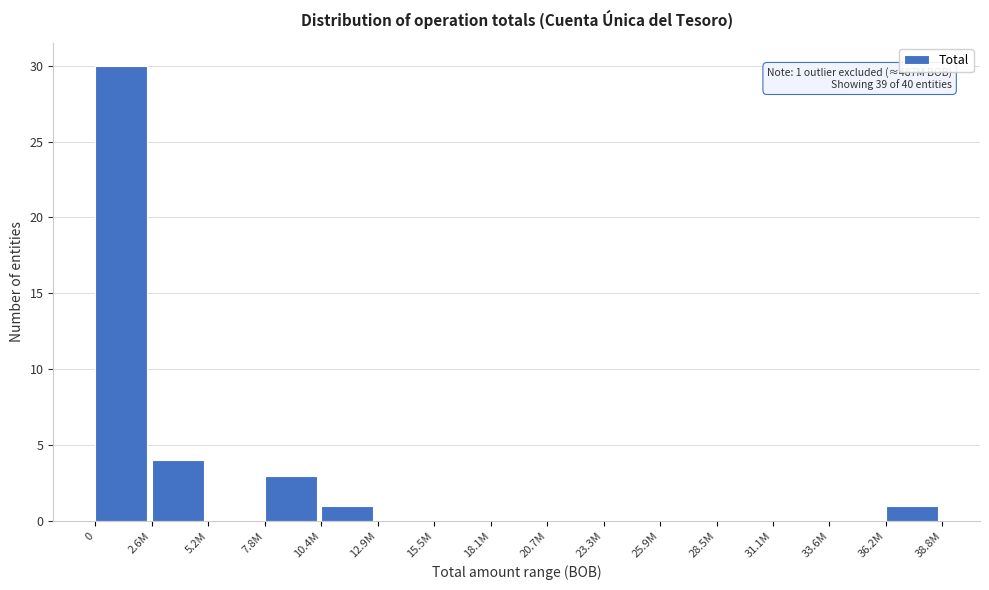

What is the sum of the values at 7.8M and 36.2M?

4